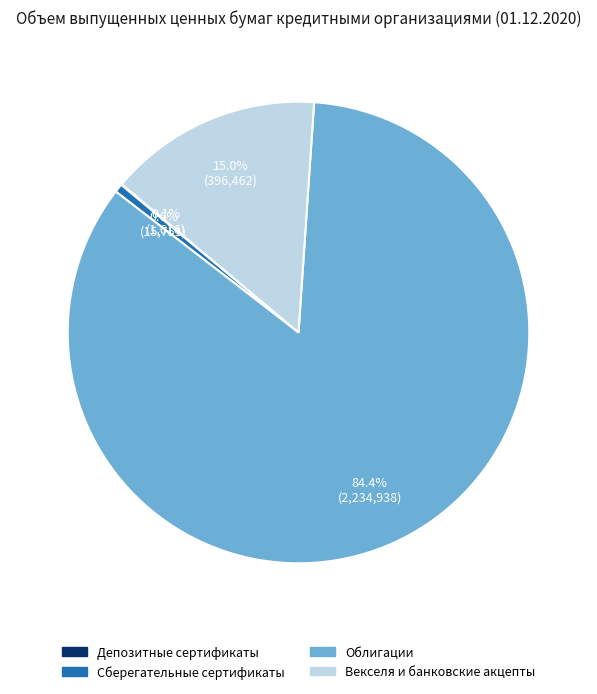

Does any single category account for the majority?

Yes